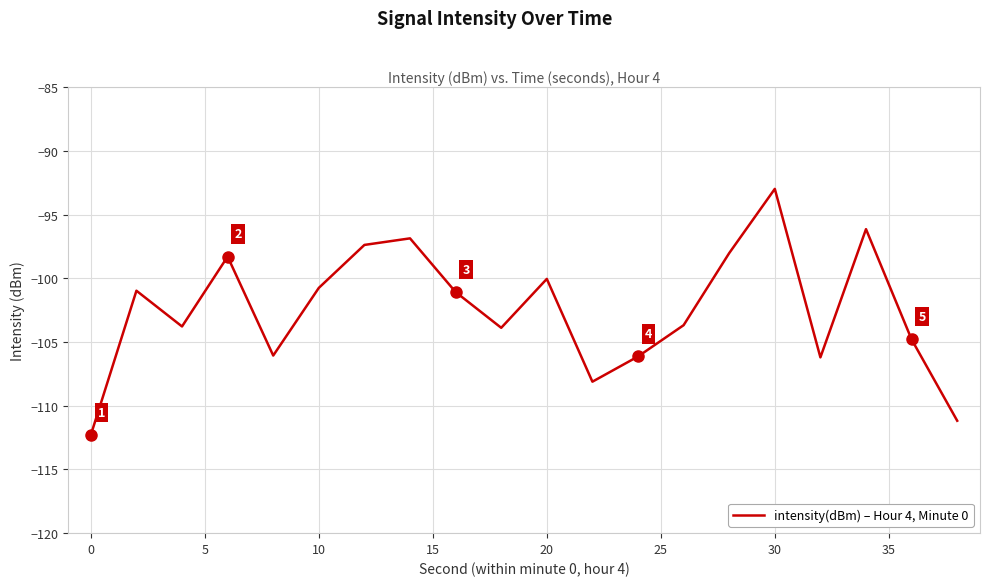

What is the average value?

-102.4